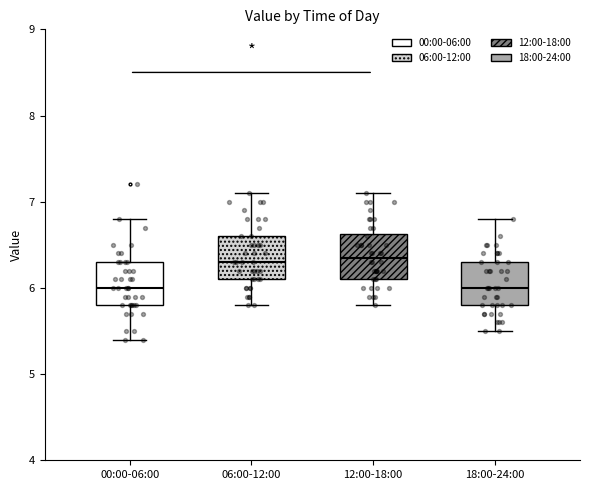

Reading left to right, read every box against the y-axis: the position of its median line, the range the box covers, and the ends of its whiskers. The values are not printed on the chart, so give them approximately, as read against the axis.

00:00-06:00: median 6.0, box 5.8 to 6.3, whiskers 5.4 to 6.8
06:00-12:00: median 6.3, box 6.1 to 6.6, whiskers 5.8 to 7.1
12:00-18:00: median 6.4, box 6.1 to 6.6, whiskers 5.8 to 7.1
18:00-24:00: median 6.0, box 5.8 to 6.3, whiskers 5.5 to 6.8